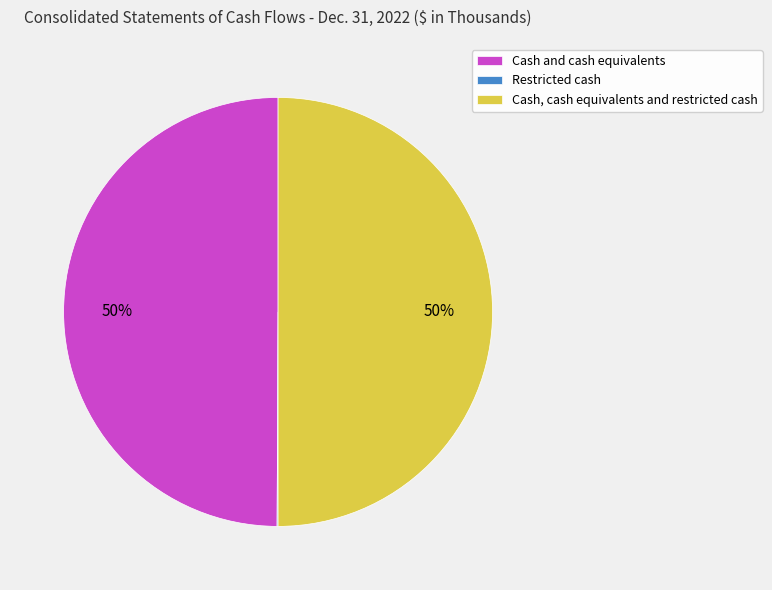

To the nearest percent, what is the difference between the largest and smallest slice percentages?

50%